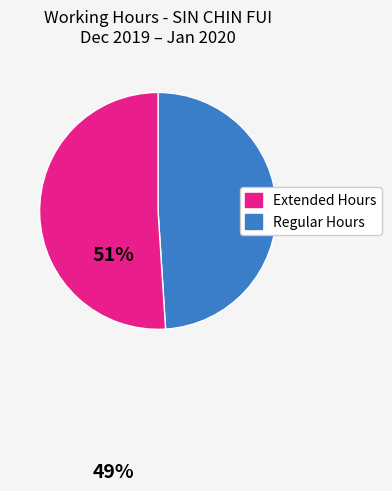

Is there any slice that represents more than half of the pie?

Yes